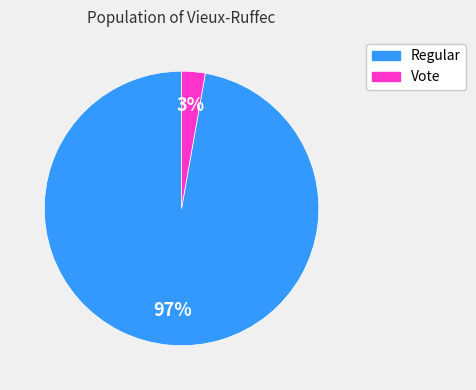

What is the largest slice in the pie chart?

Regular